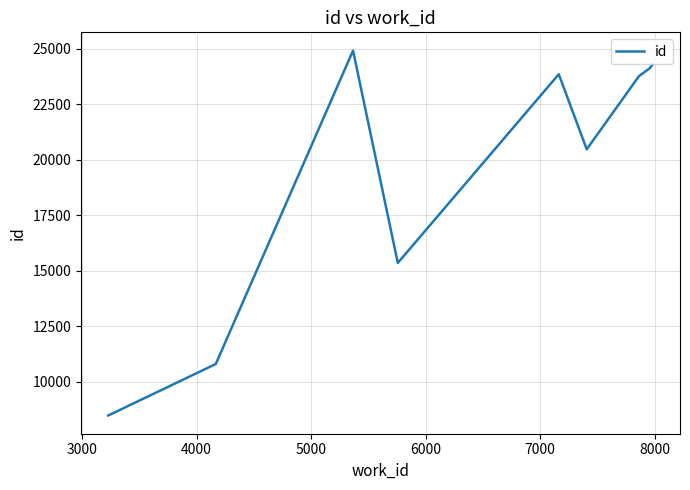

What is the difference between the second highest and second lowest values?

13505